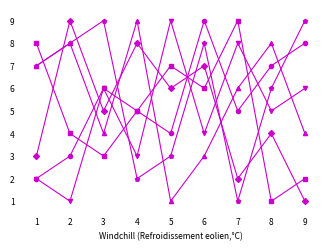

How many lines are shown in the chart?

6